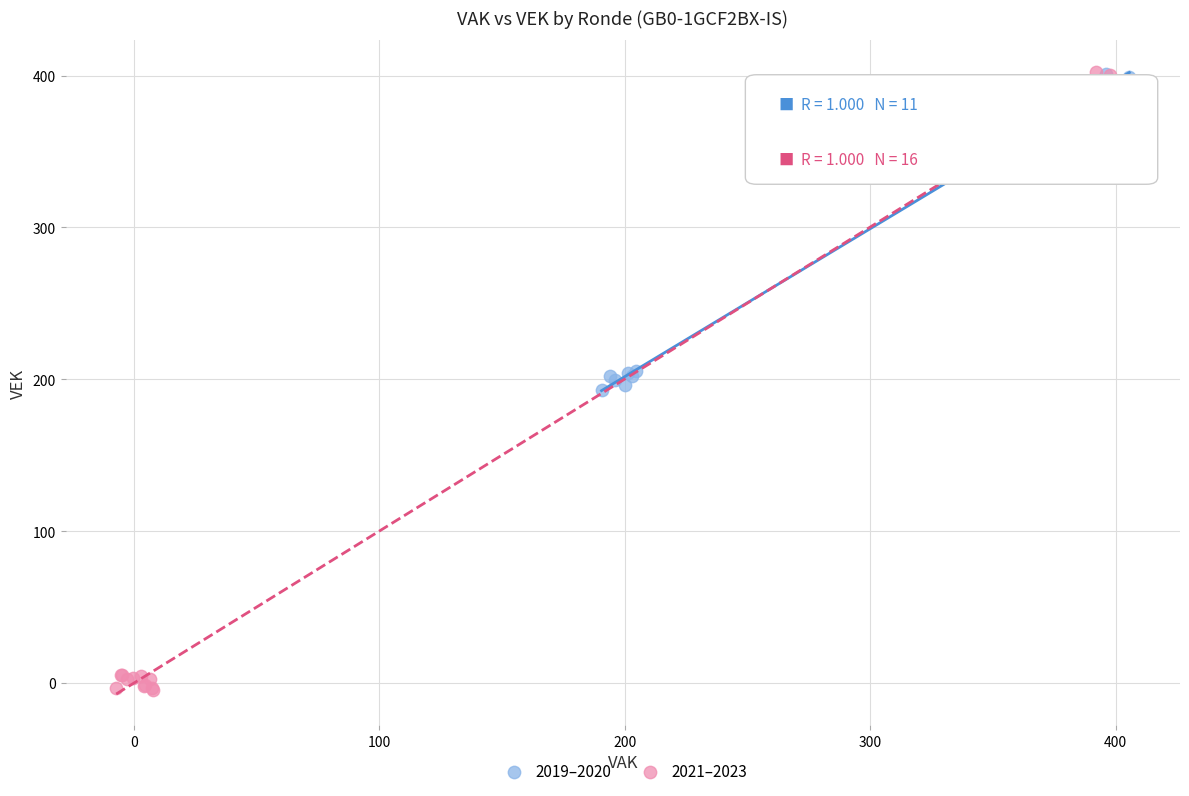

What are all the series names shown in the legend?

2019–2020, 2021–2023